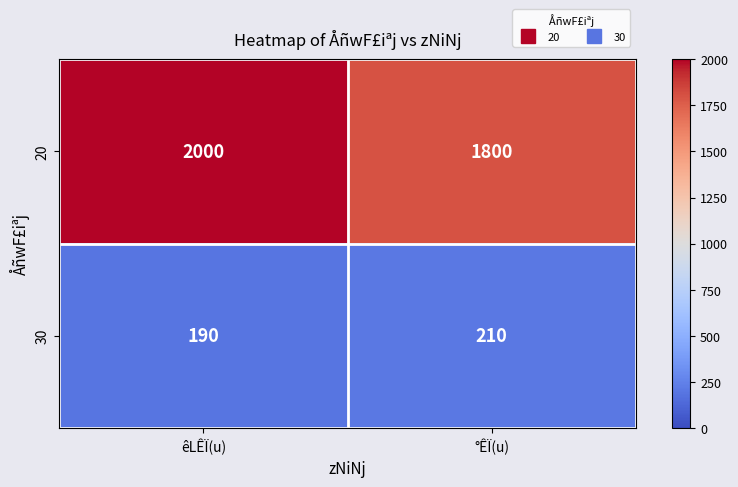

At êLÊÏ(u), list the series in order from smallest to largest.

30, 20